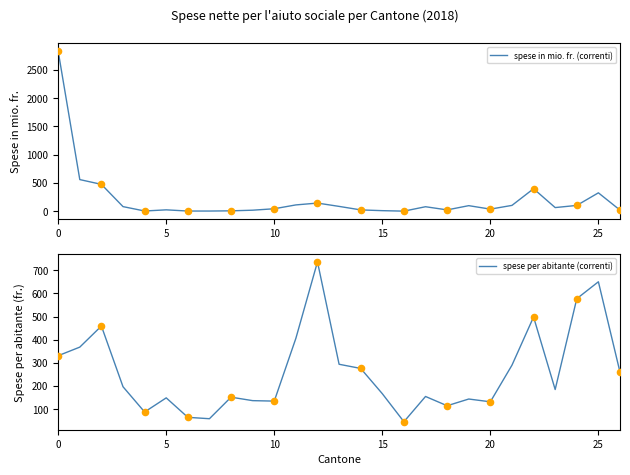

Which series has the widest spread of Y values?

spese in mio. fr. (correnti)